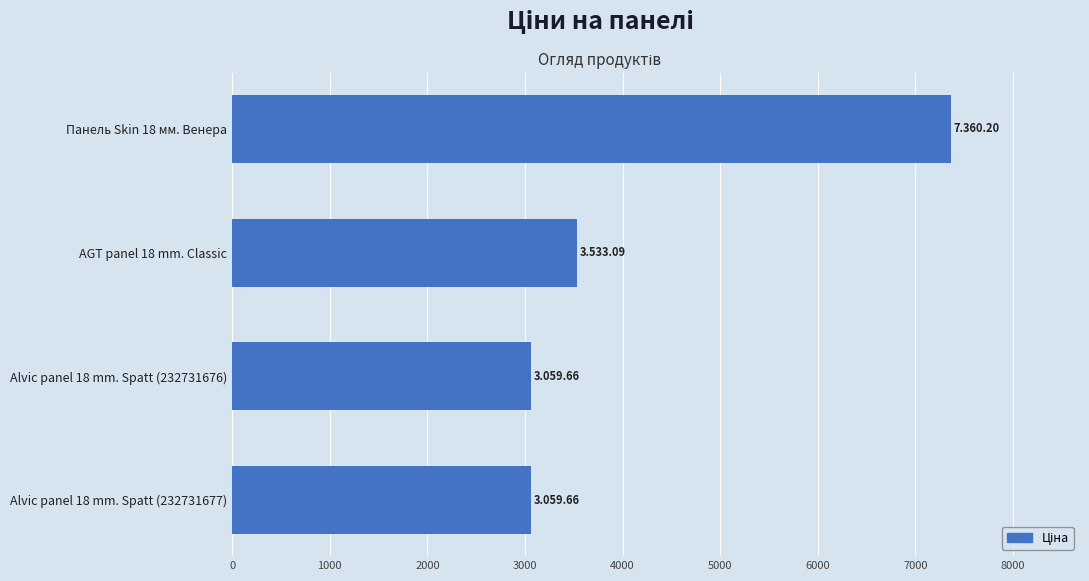

What is the change in value from AGT panel 18 mm. Classic to Панель Skin 18 мм. Венера?

+3827.1